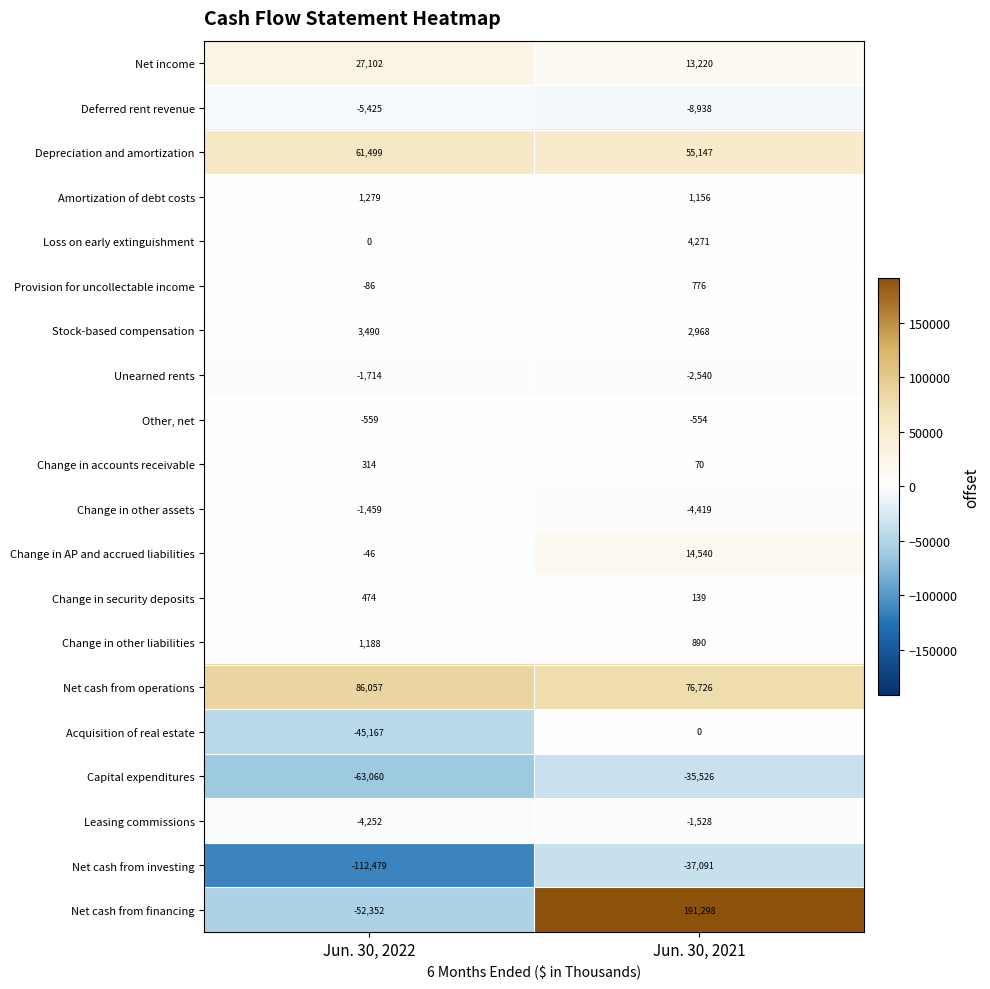

What is the spread (max minus min) of values at Jun. 30, 2022?

198536